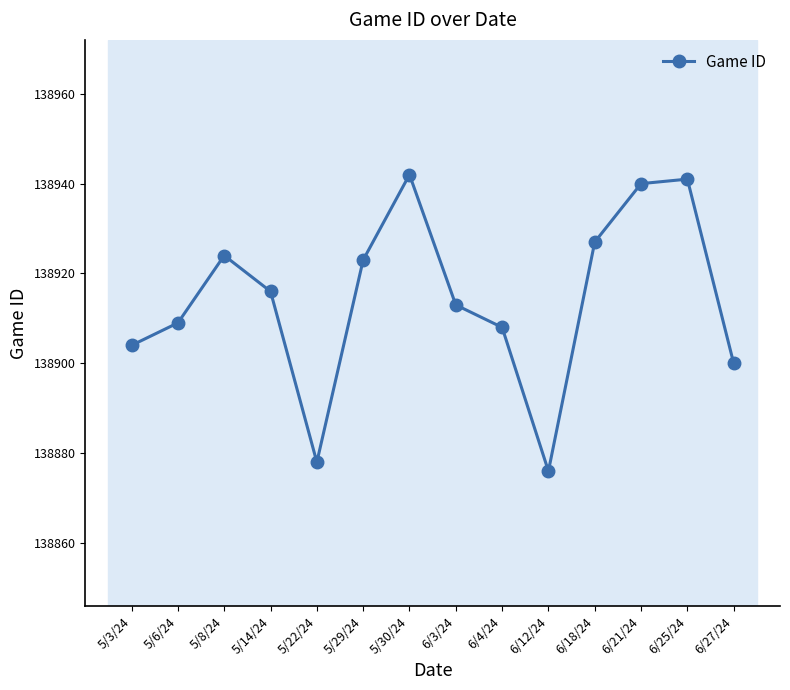

What is the minimum value shown in the chart?

138876